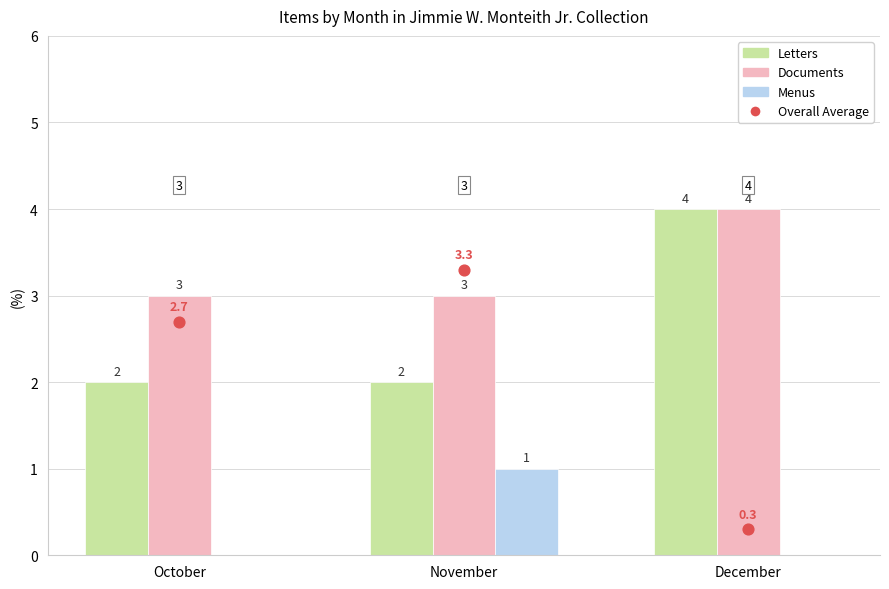

Which series reaches the minimum Y coordinate?

Menus